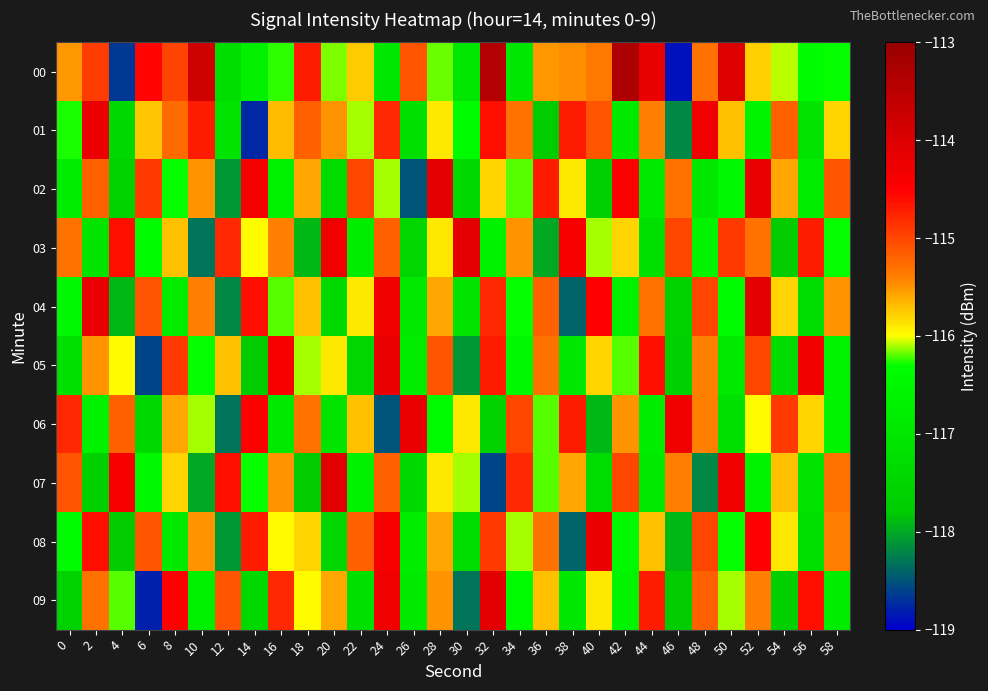

Which series changed the most between 0 and 8?

09